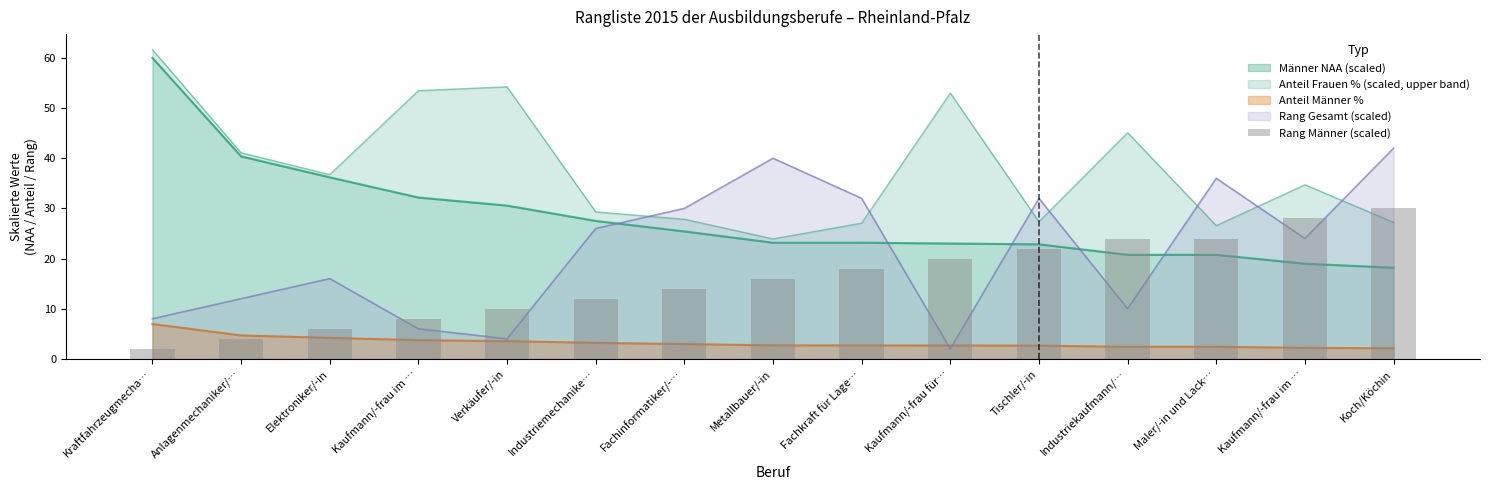

Which category has the lowest value across all series?

Kraftfahrzeugmecha…